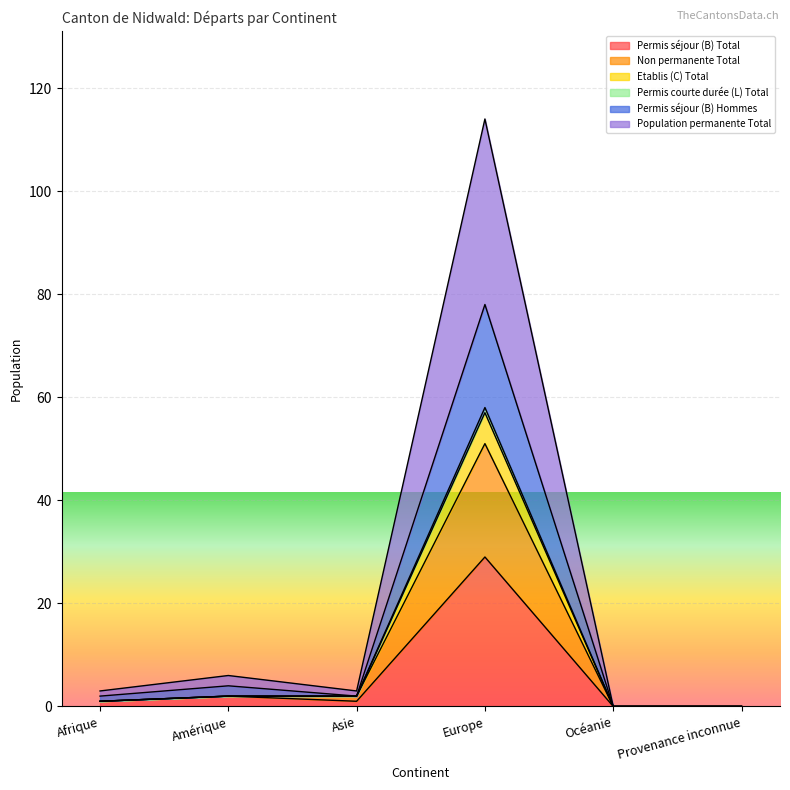

At which category is the sum across all series the highest?

Europe